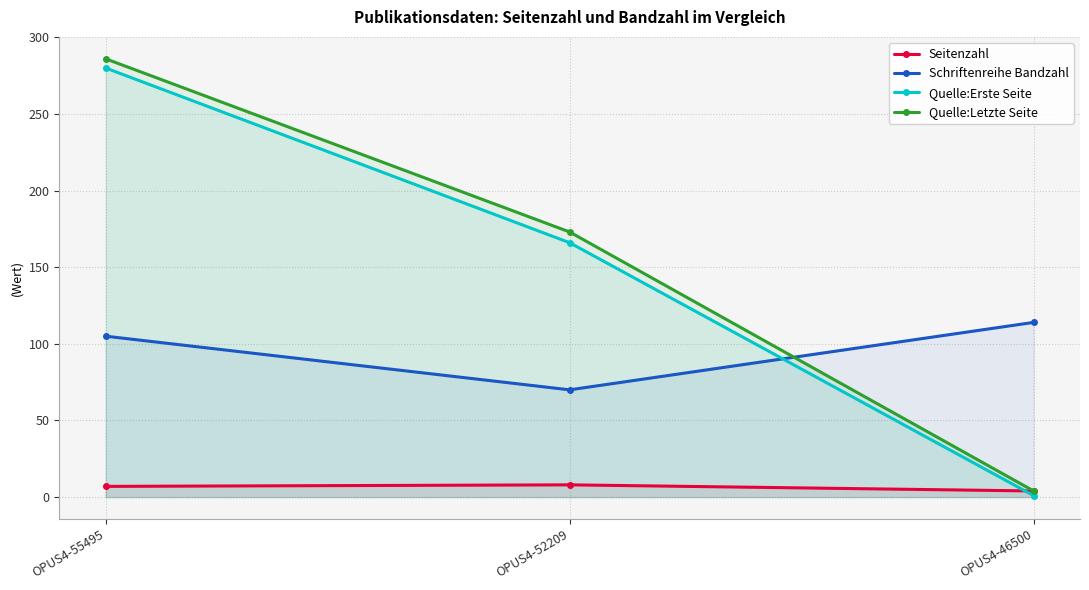

What is the difference between the second highest and minimum values in the Seitenzahl series?

3